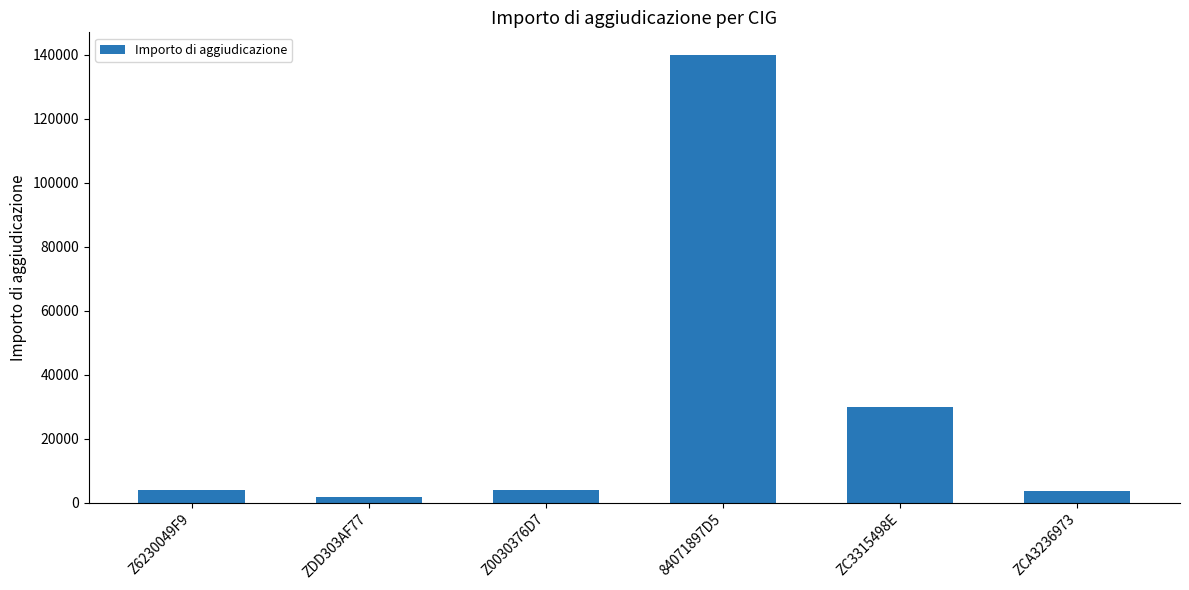

The value at Z6230049F9 is 4000. True or false?

True